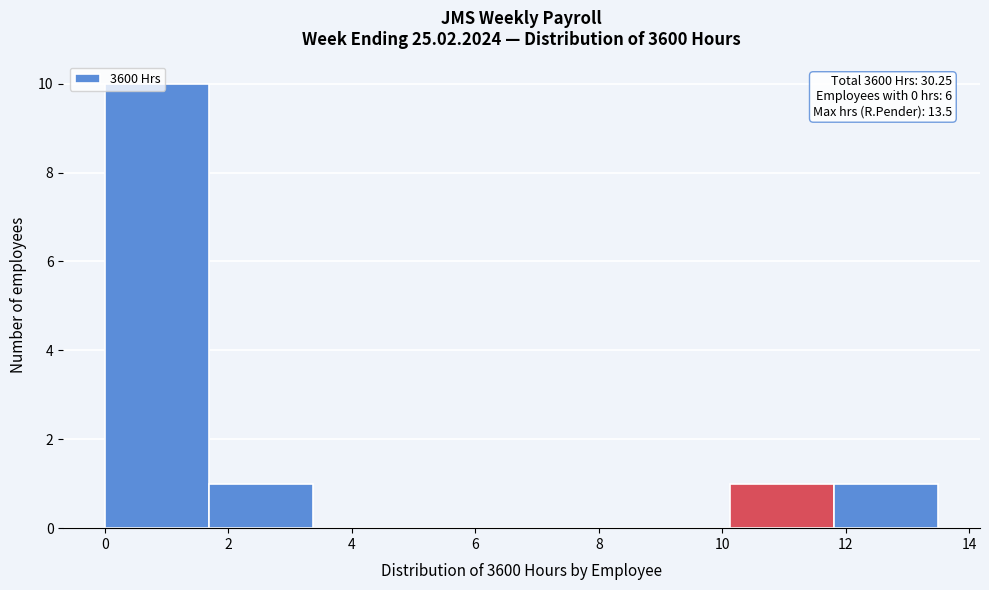

Over which range of the x-axis is the bar tallest?

0.0 to 1.6